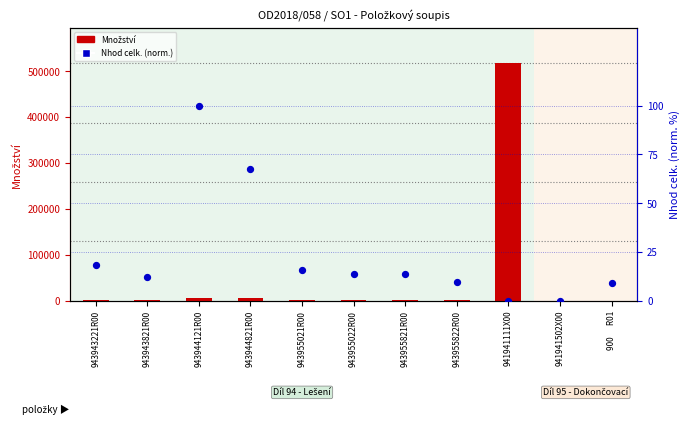

What are all the series names shown in the legend?

Množství, Nhod celk. (norm.)